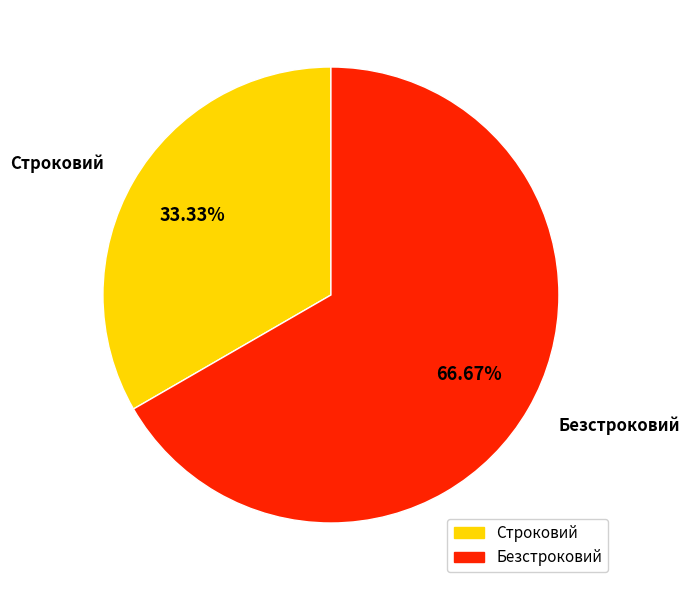

Which slice is the smallest?

Строковий